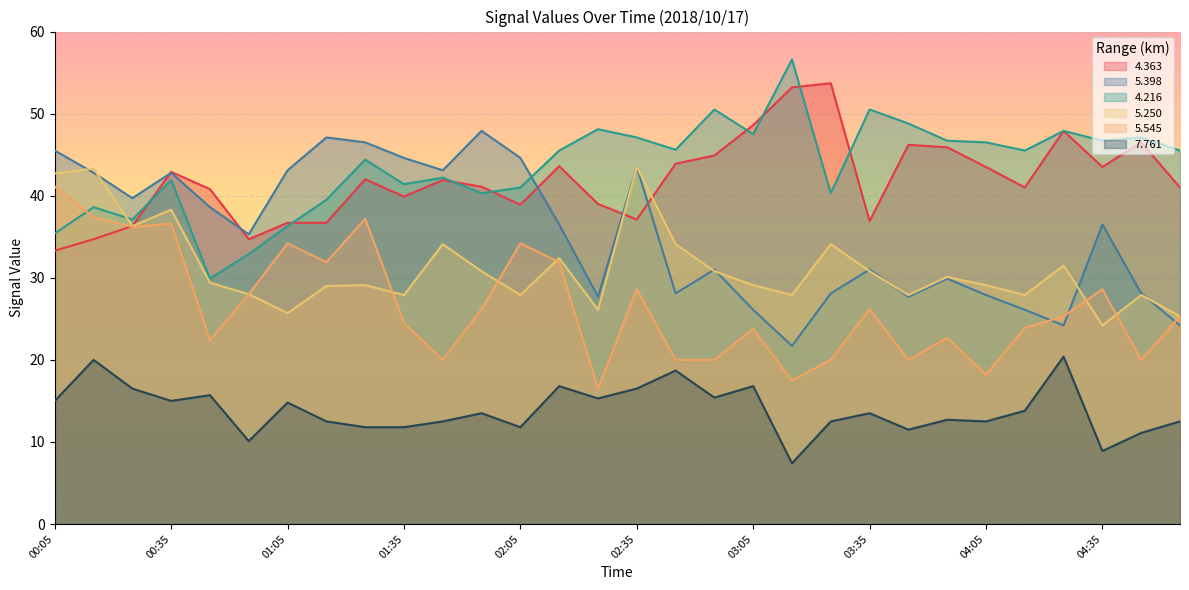

What is the average value of the 7.761 series?

13.9